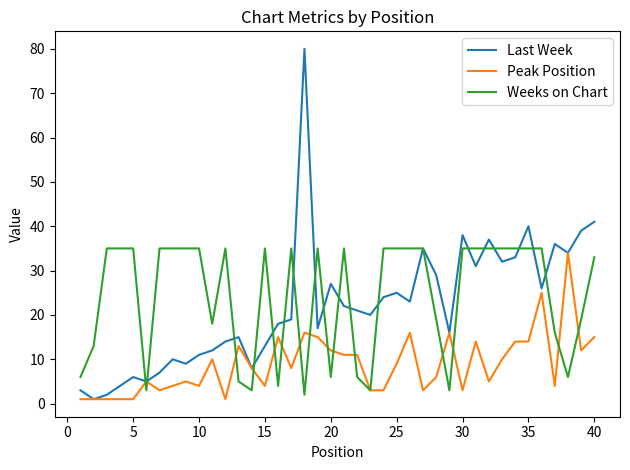

Which series has the widest spread of values?

Last Week